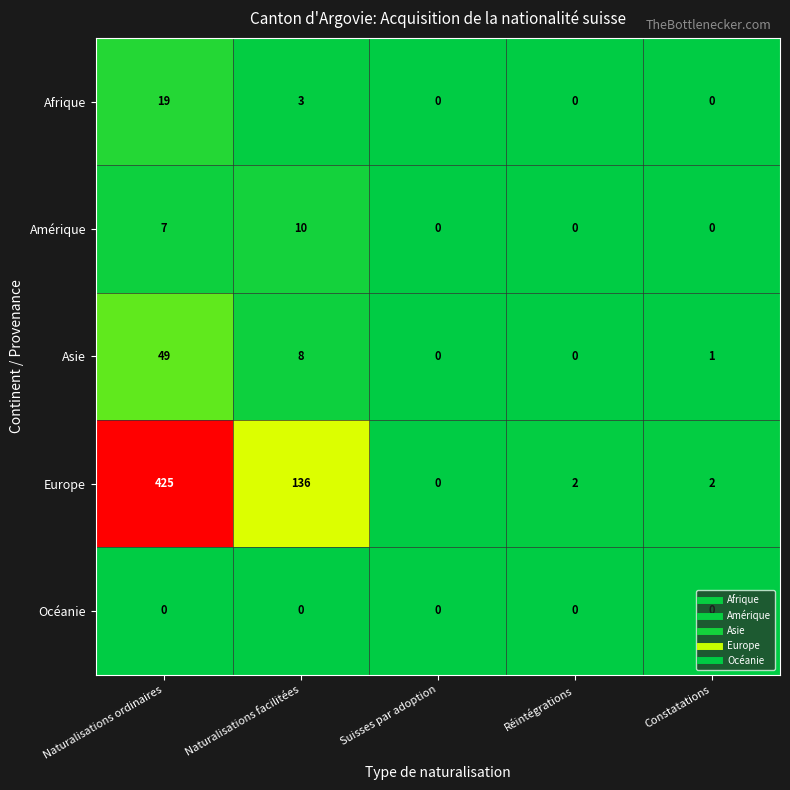

What is the total value across all series at Constatations?

3